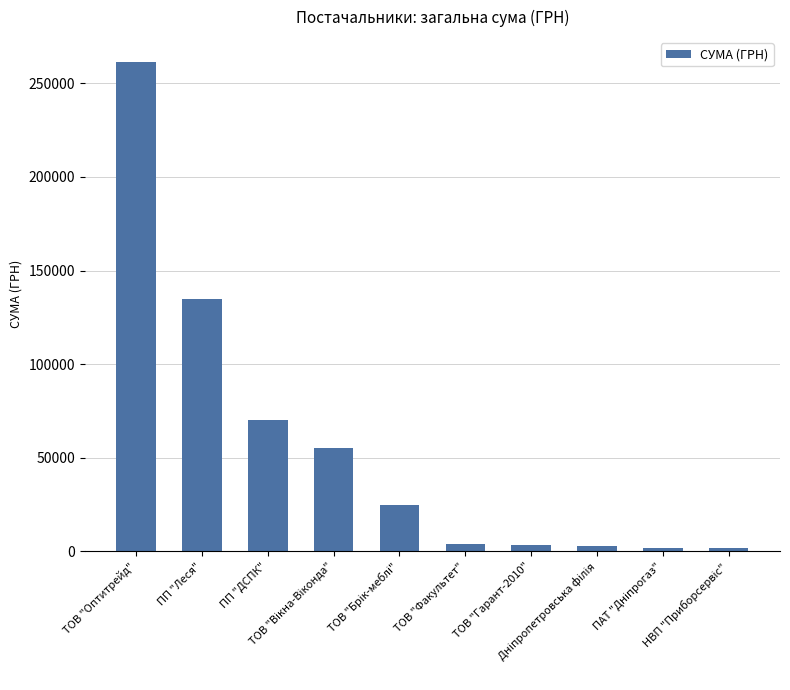

What is the difference between the maximum and minimum values?

259748.8